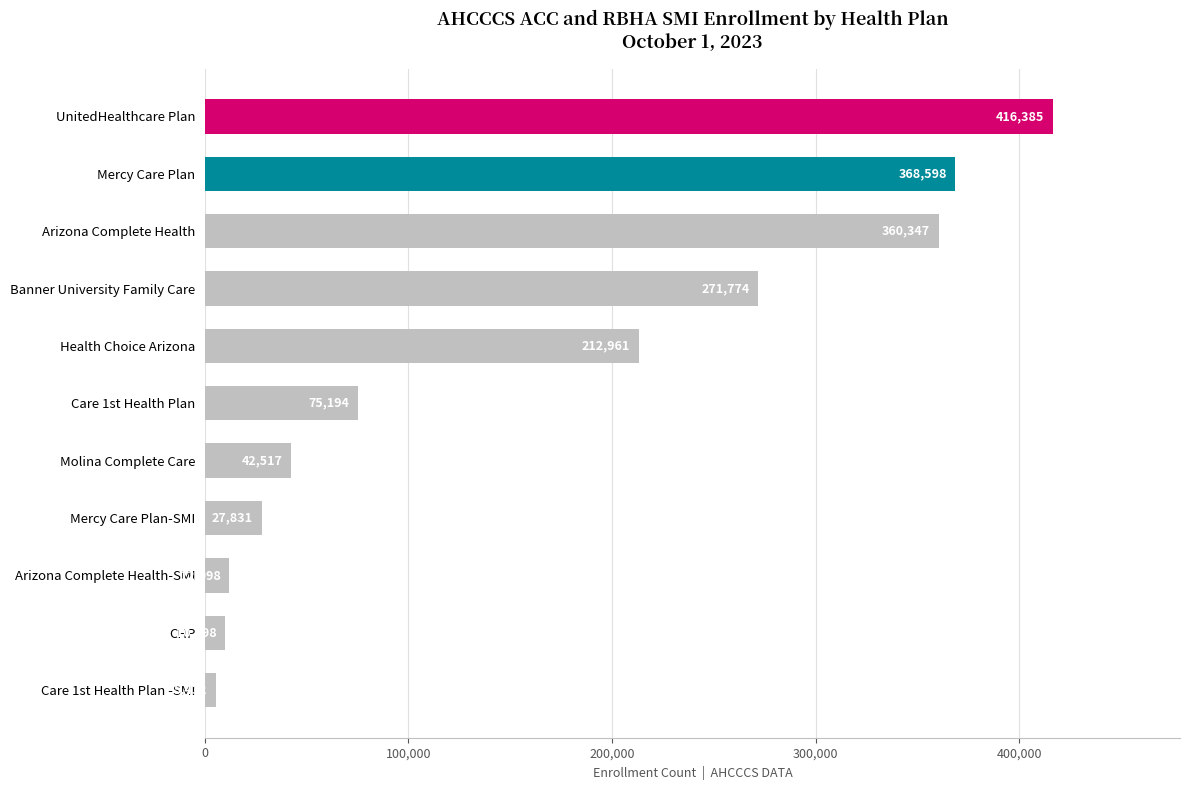

List the labels in order of value, smallest first.

Care 1st Health Plan -SMI, CHP, Arizona Complete Health-SMI, Mercy Care Plan-SMI, Molina Complete Care, Care 1st Health Plan, Health Choice Arizona, Banner University Family Care, Arizona Complete Health, Mercy Care Plan, UnitedHealthcare Plan